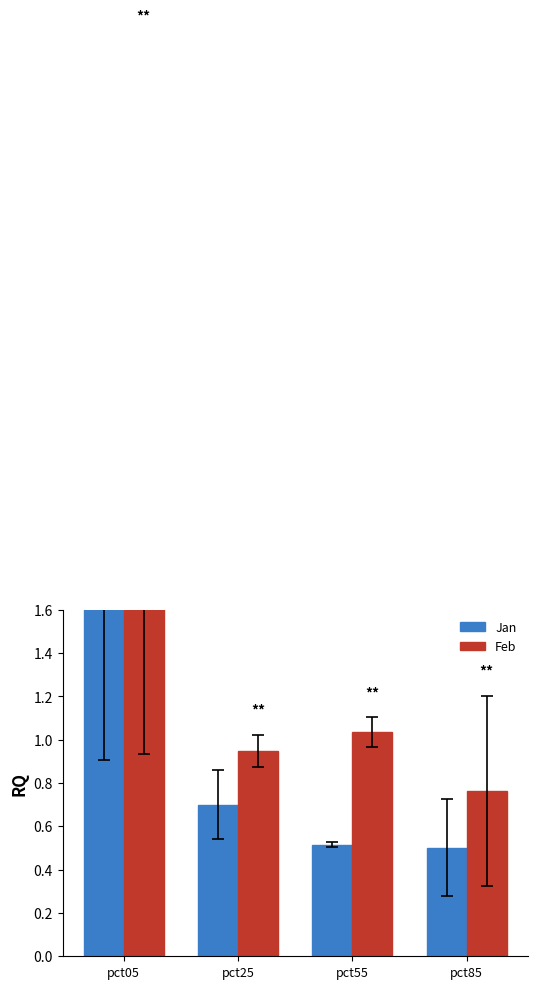

At pct55, list the series in order from largest to smallest.

Feb, Jan